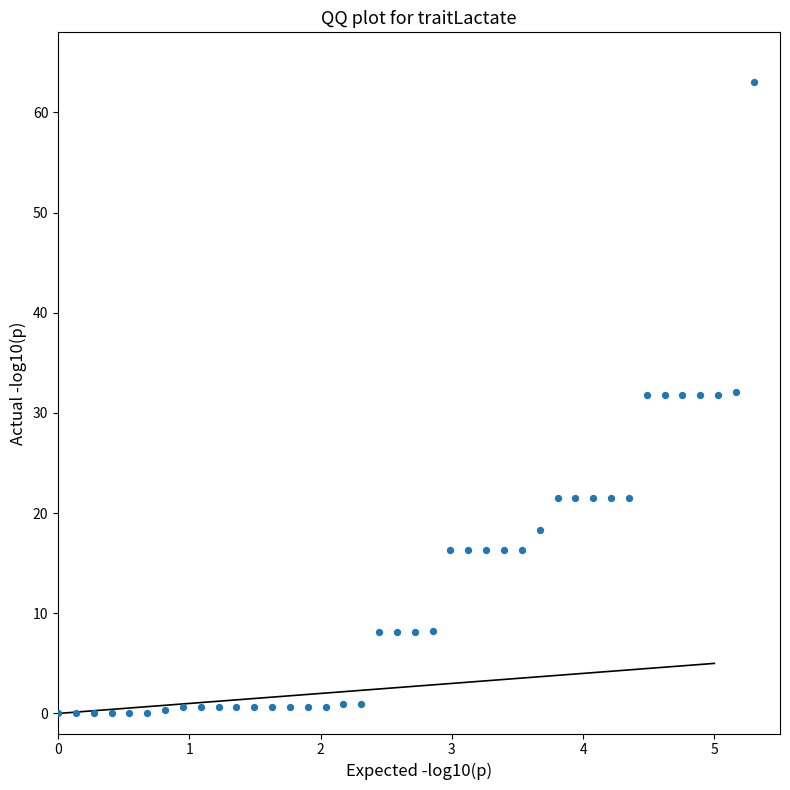

What is the range of X values (max minus min)?

5.3